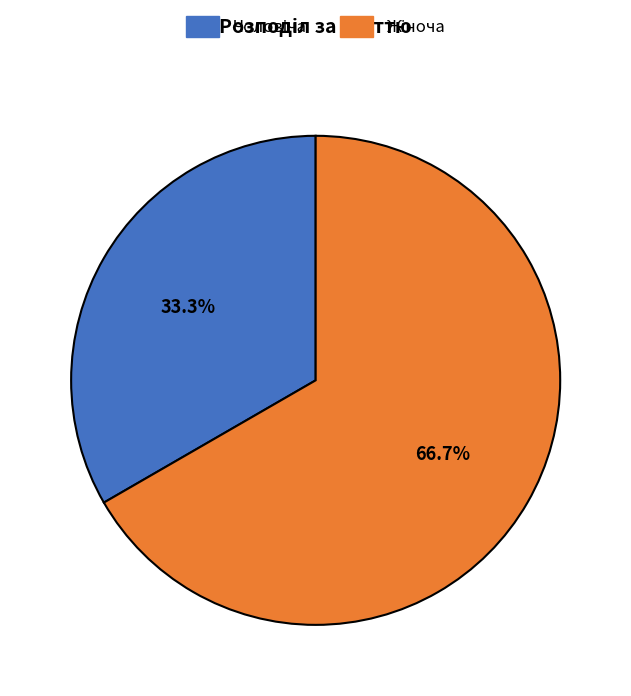

Is there any slice that represents more than half of the pie?

Yes